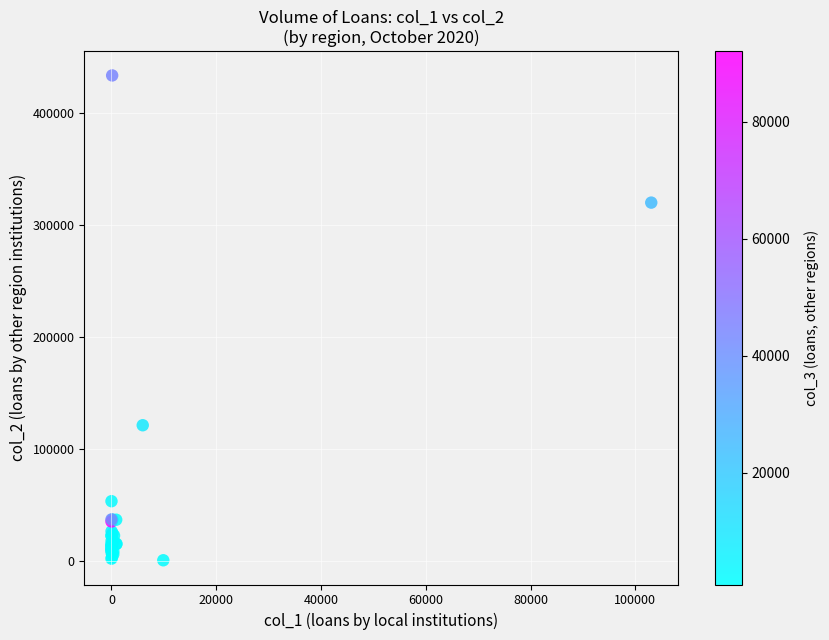

What Y value in the scatter plot is closest to 217379?

121440